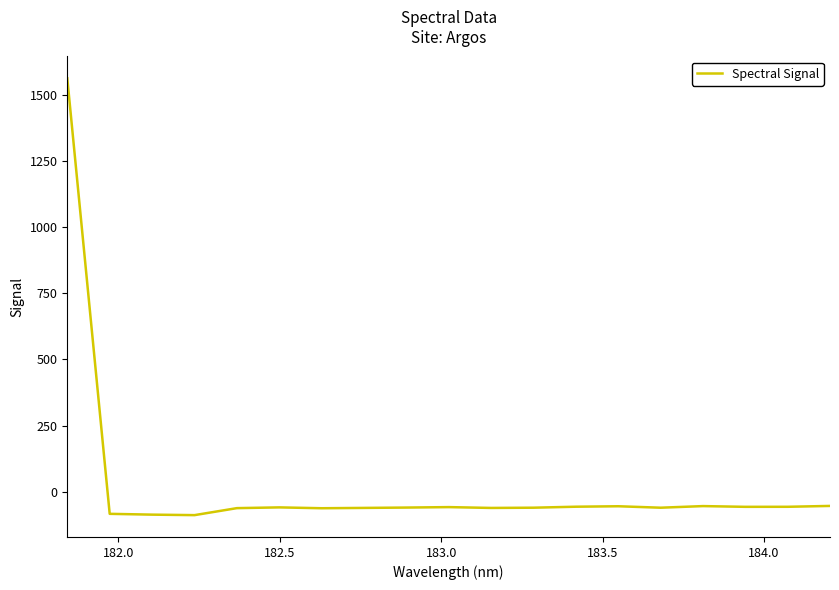

What is the difference between the maximum and minimum values?

1651.7